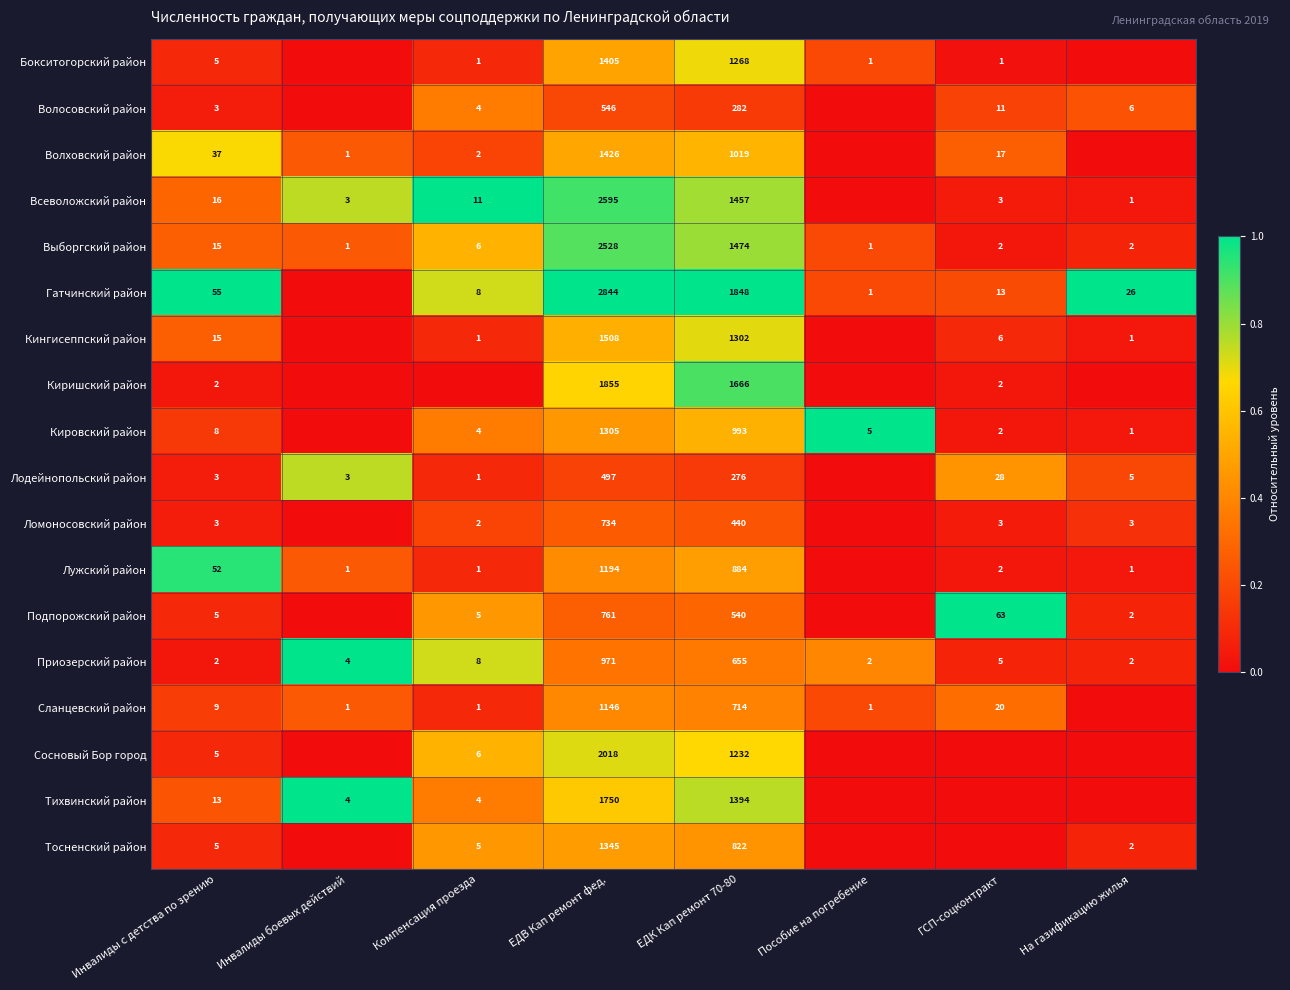

At which label does Приозерский район first exceed 5?

Компенсация проезда